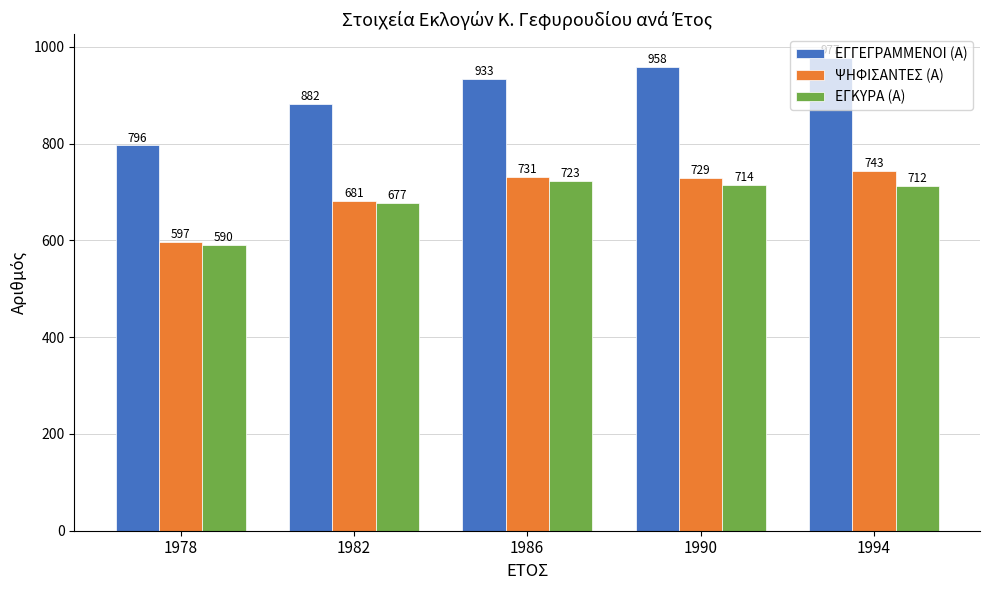

Which series has the largest total across all categories?

ΕΓΓΕΓΡΑΜΜΕΝΟΙ (Α)